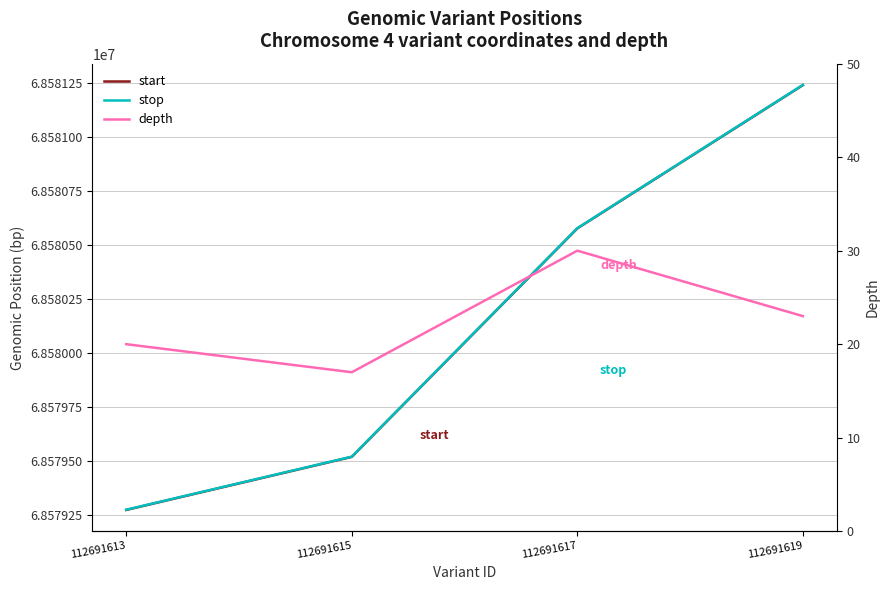

Read the depth value at 112691617, to the nearest 5.

30